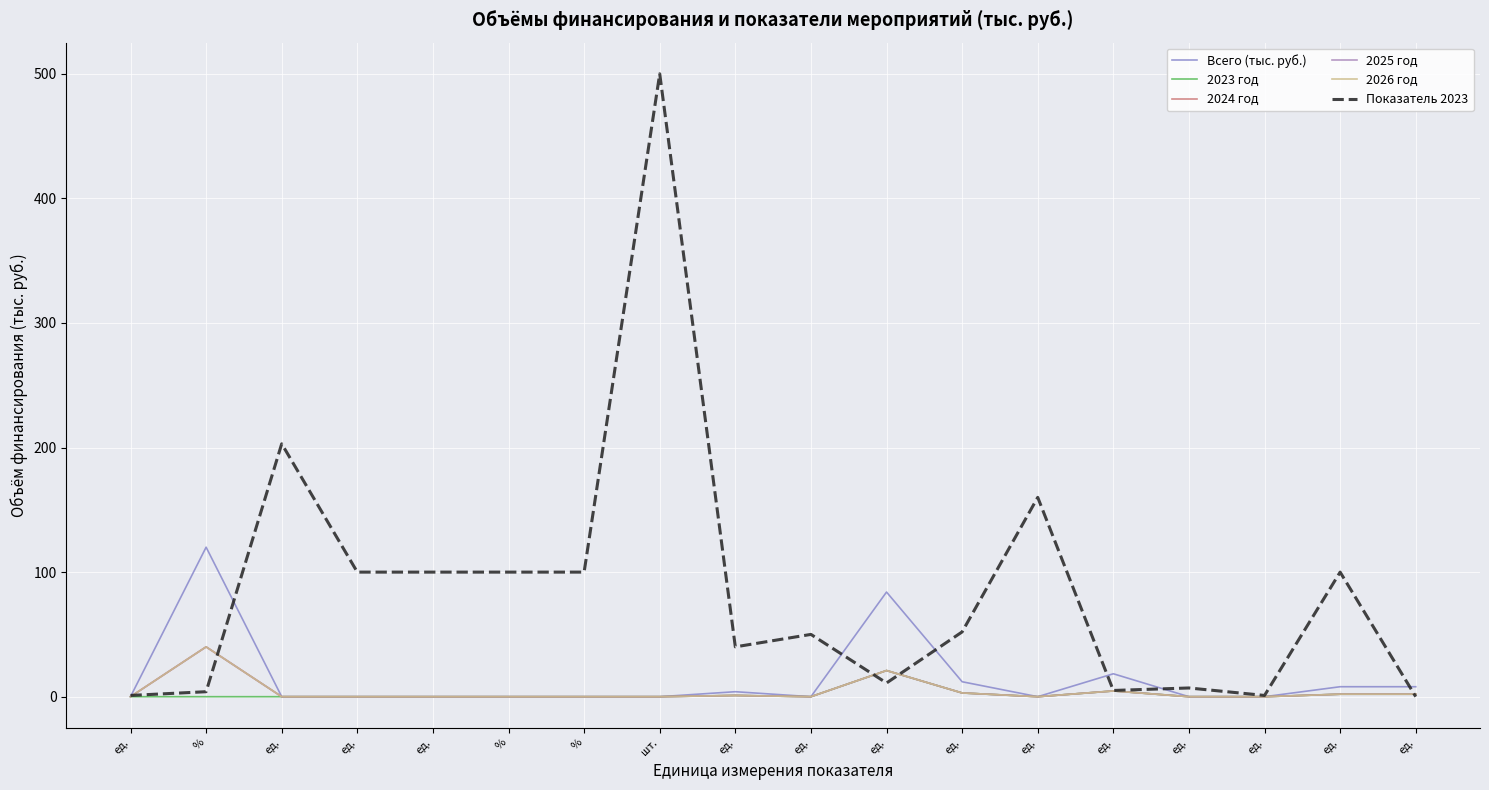

Is the value of Всего (тыс. руб.) at ед. greater than the value of 2024 год at ед.?

No